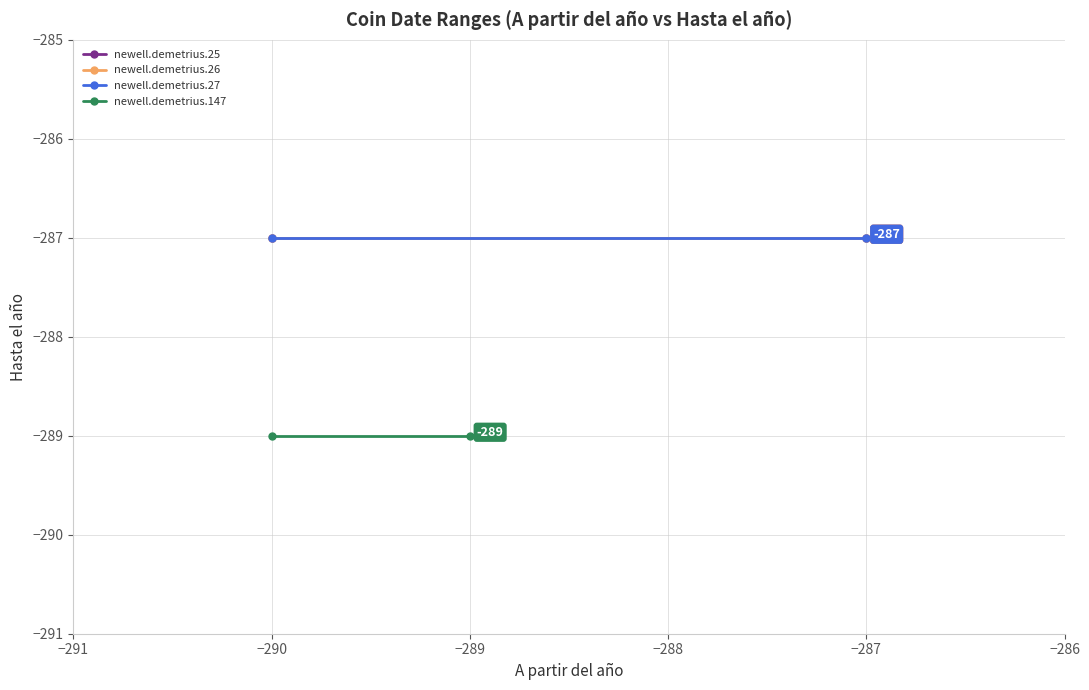

How many lines are shown in the chart?

4